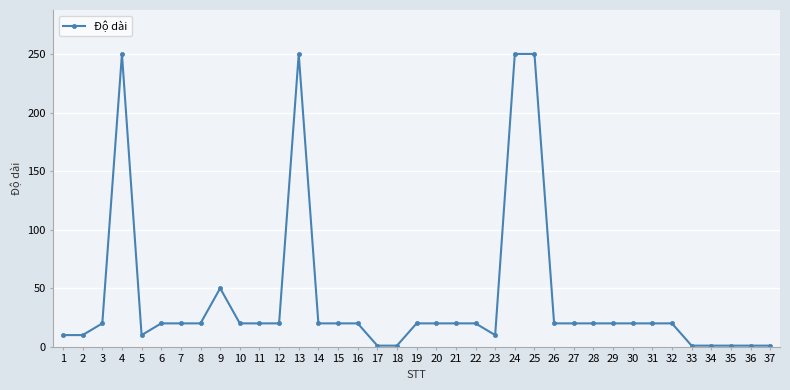

What is the value of the 13th point from the left?

250